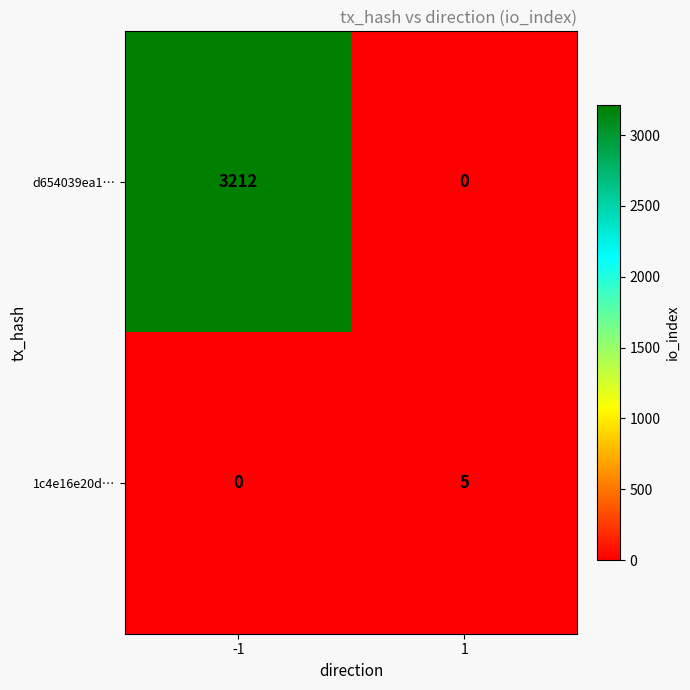

What is the sum of all d654039ea1… values?

3212